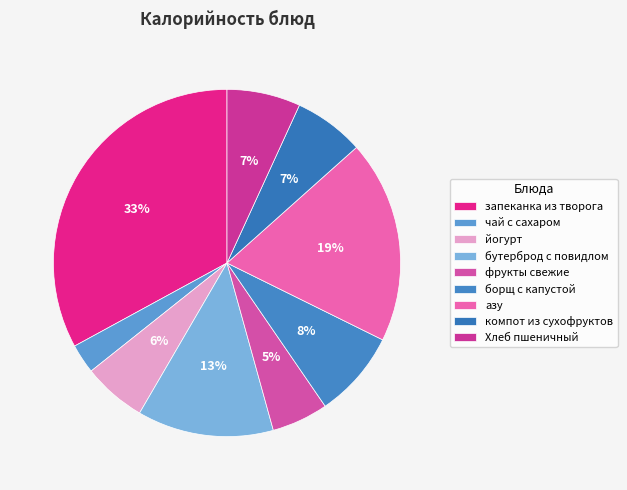

Which slice is the smallest?

чай с сахаром